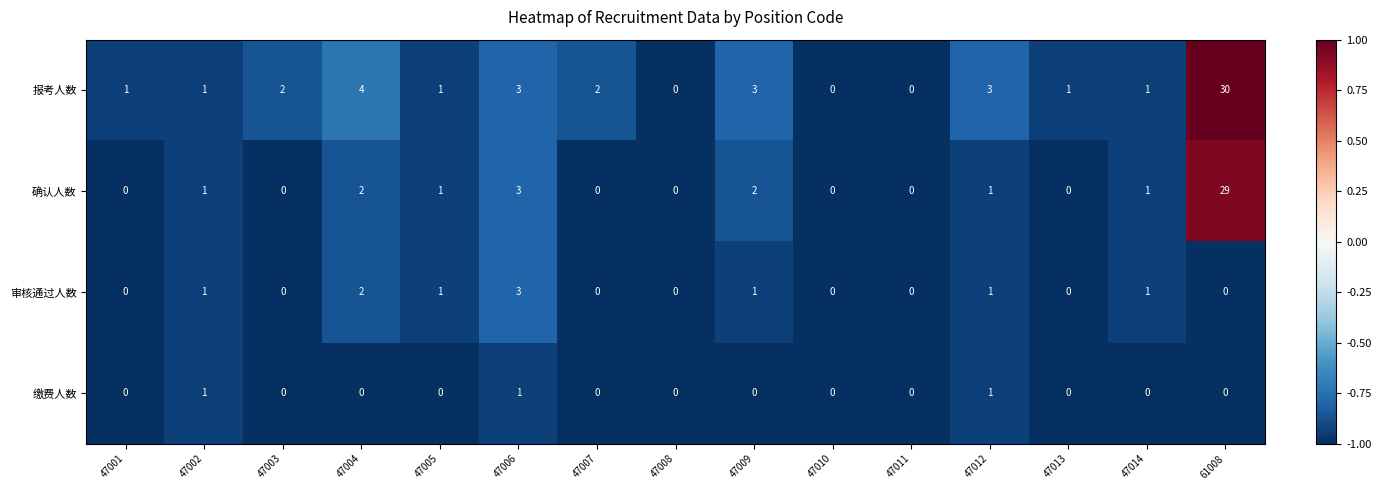

At which label is 报考人数 closest to 15?

47004